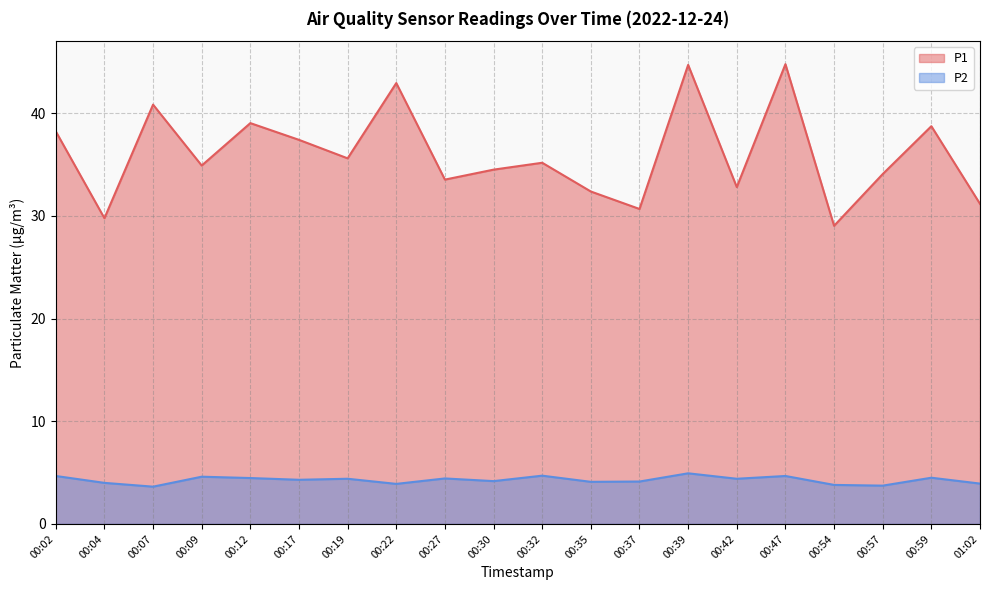

What is the total value across all series at 00:22?

46.8